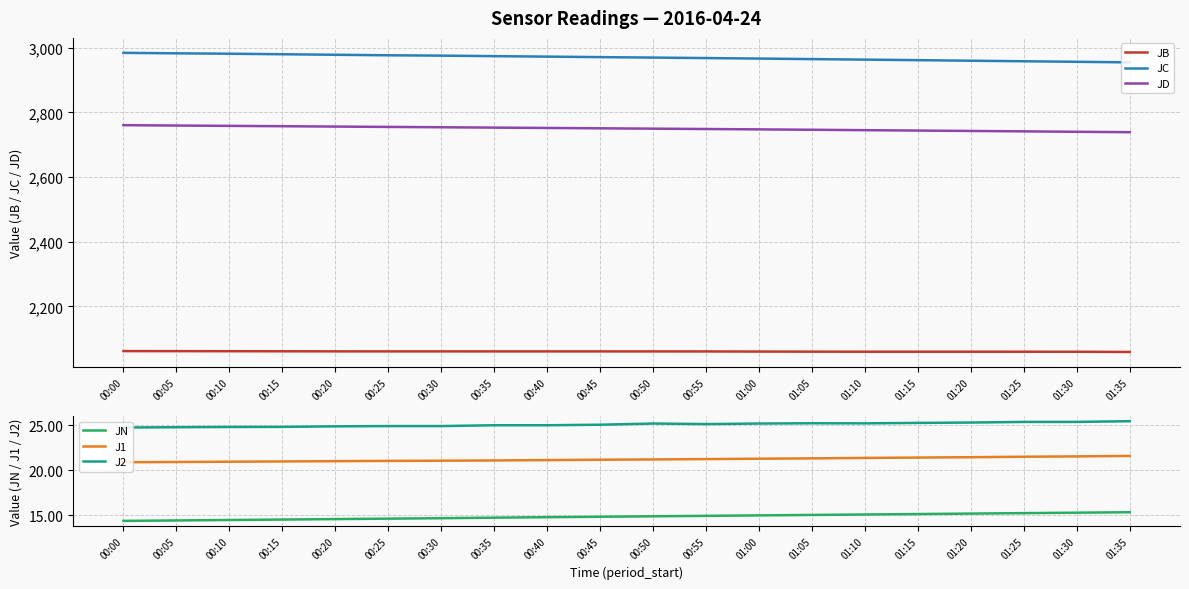

True or false: JB and J1 intersect in this chart.

False